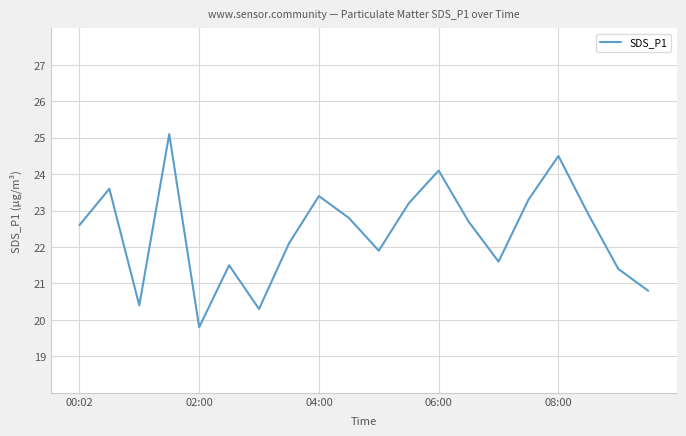

What is the difference between the maximum and minimum values?

5.3